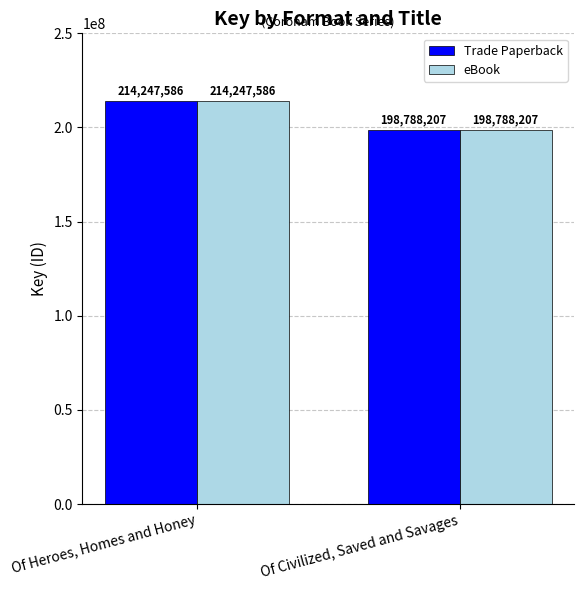

List the labels in order of Trade Paperback value, largest first.

Of Heroes, Homes and Honey, Of Civilized, Saved and Savages